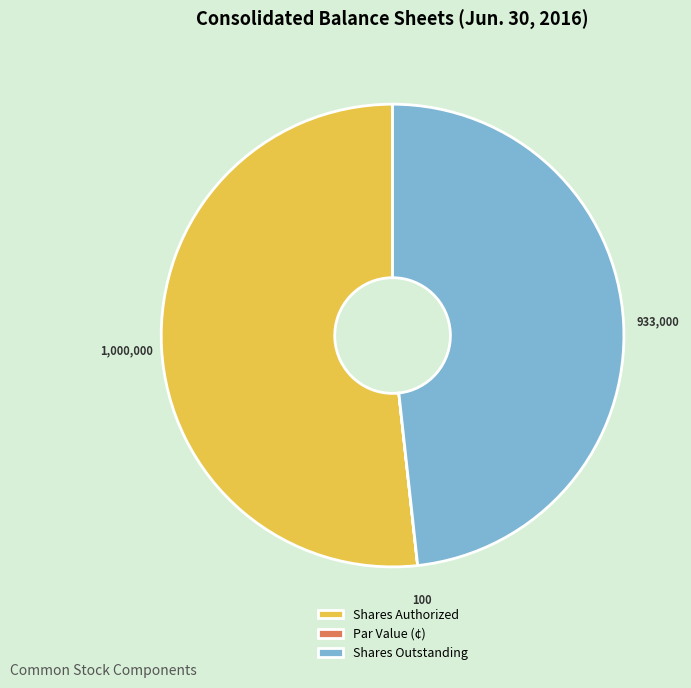

What is the ratio of the value at Shares Authorized to the value at Shares Outstanding?

1.1